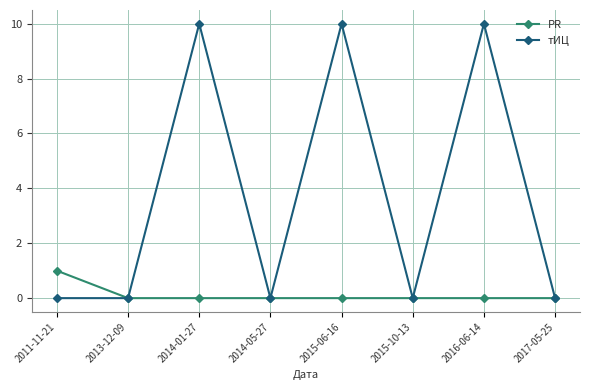

What position from the right is 2015-06-16?

4